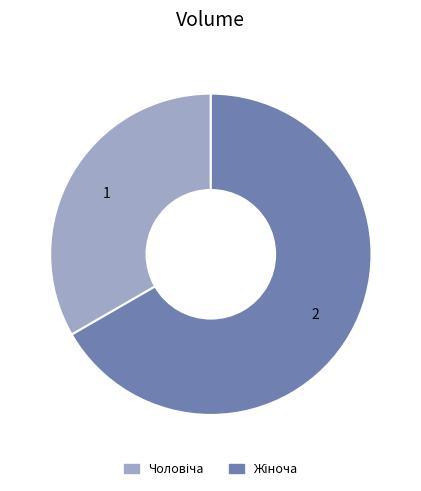

Does any single category account for the majority?

Yes